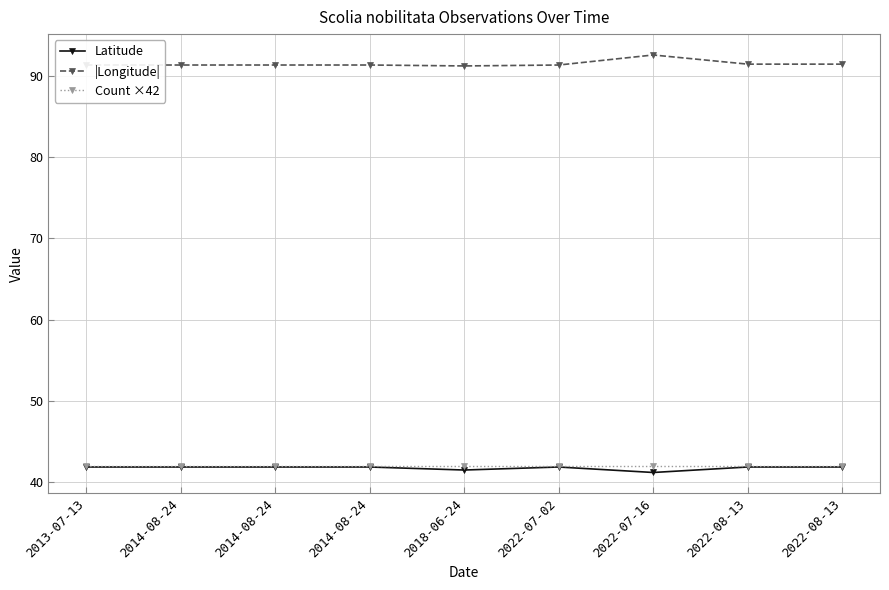

Does the chart display data point markers on the line(s)?

Yes